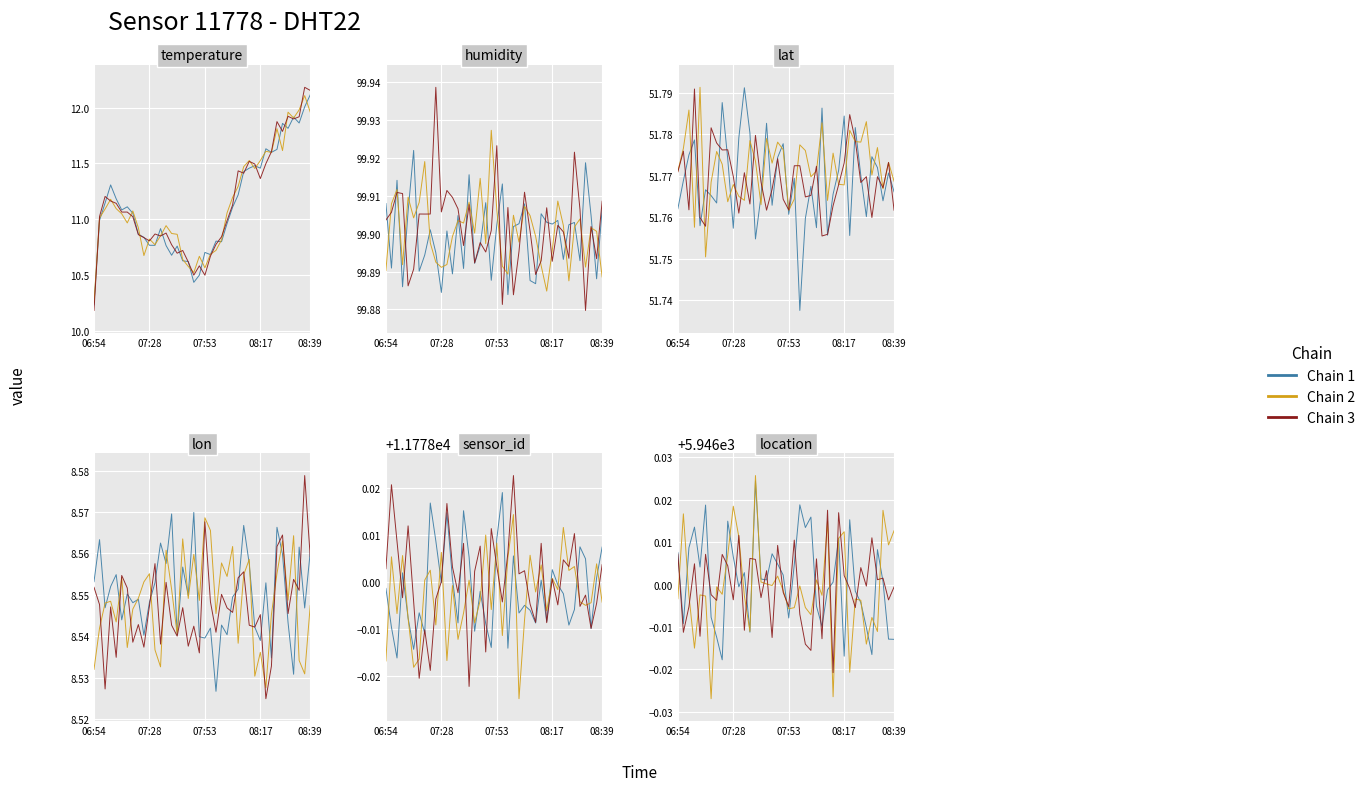

How many times do Chain 2 and Chain 3 cross each other?

25